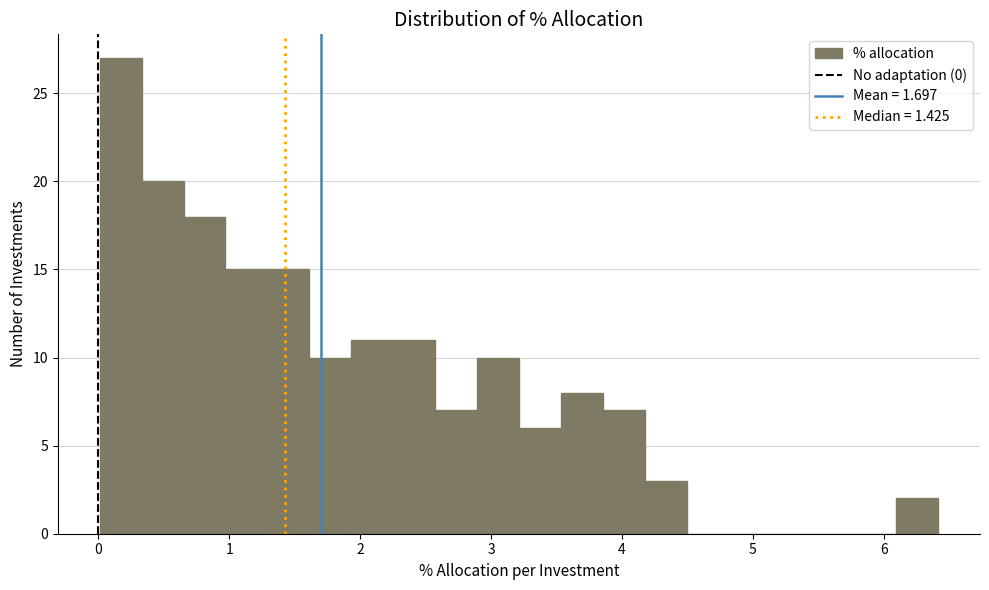

Read against the x-axis, roughly where is the centre of the tallest bar?

0.2